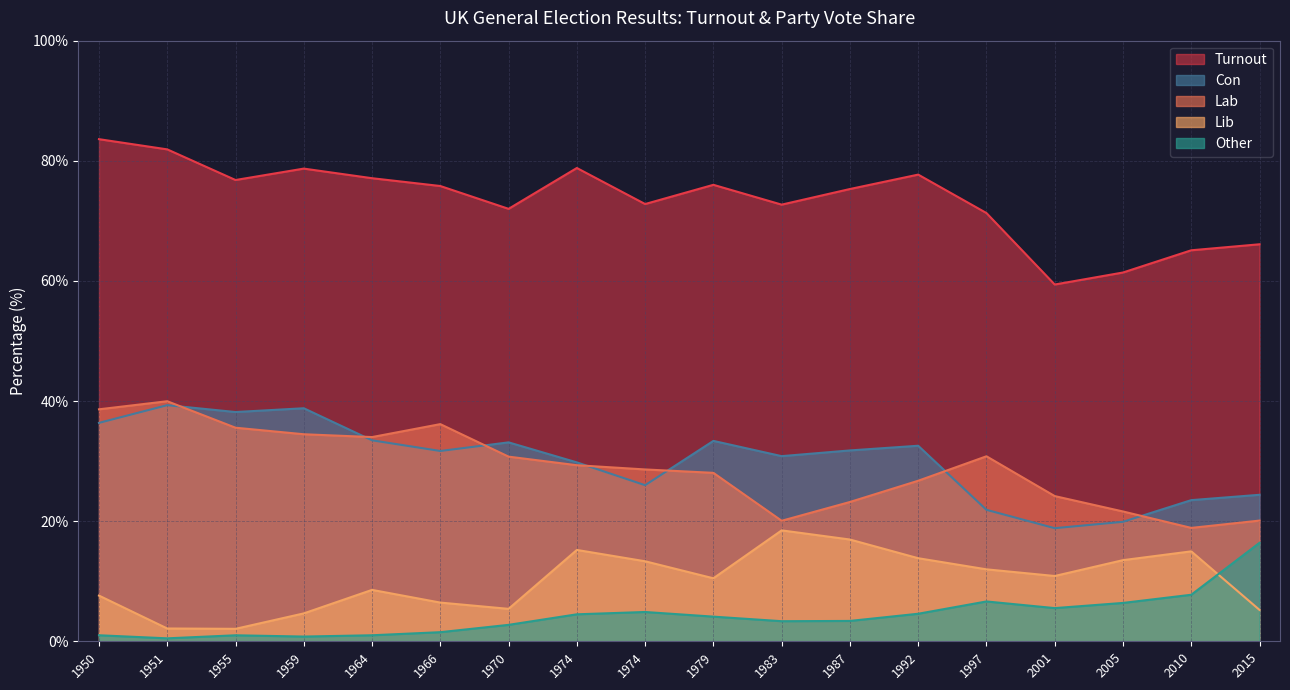

Which series has the widest spread of values?

Turnout